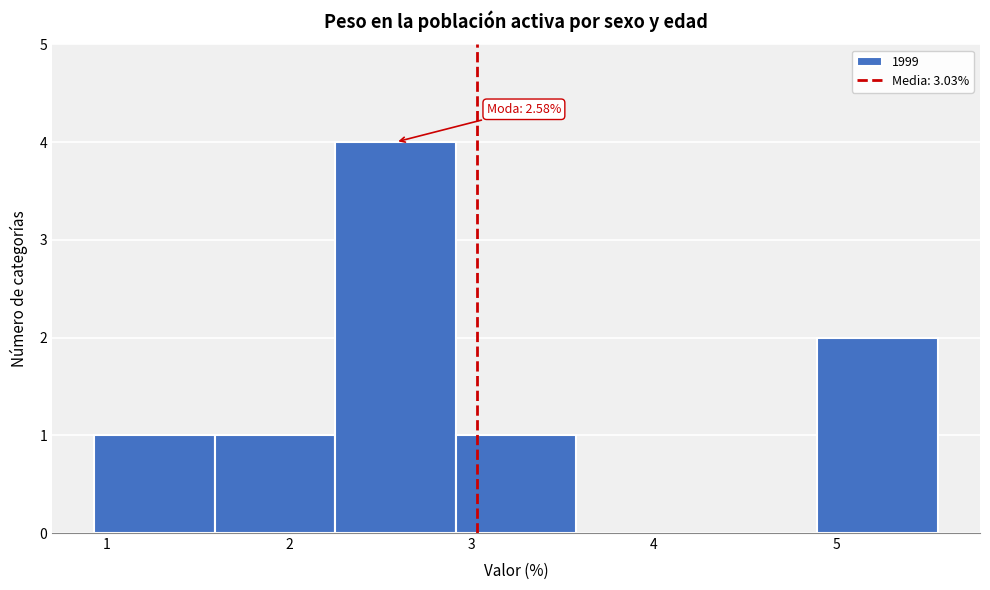

Which range on the x-axis has the tallest bar?

2.3 to 2.9